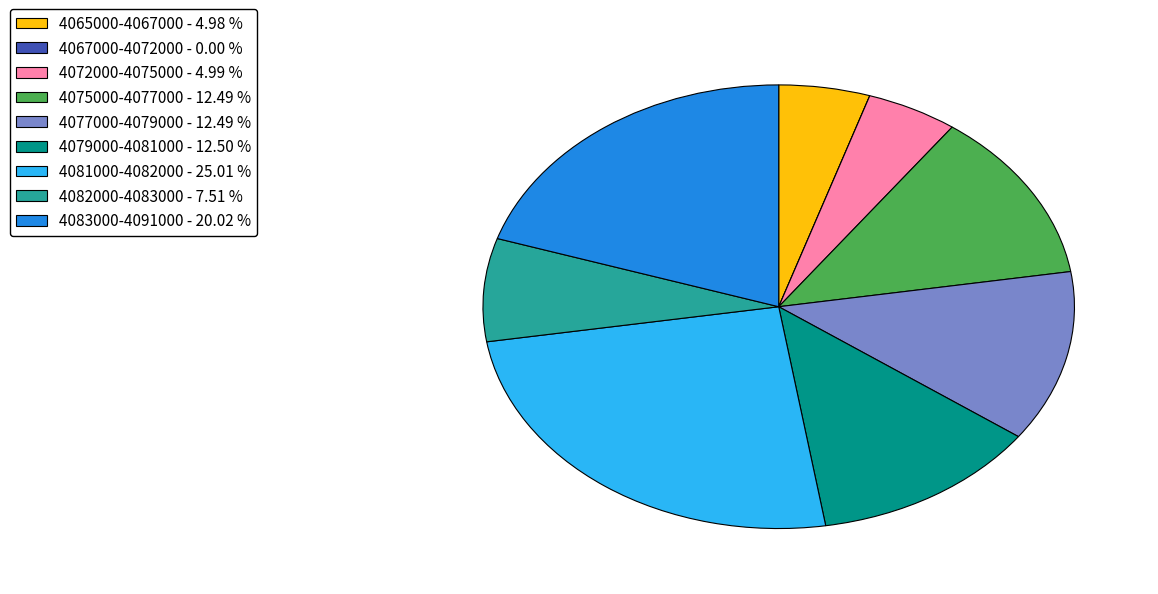

Is the sum of 4072000-4075000 - 4.99 % and 4065000-4067000 - 4.98 % greater than half?

No